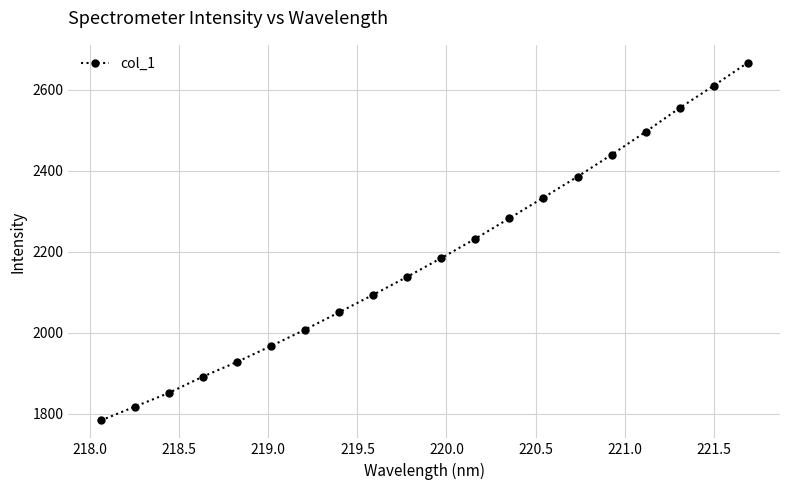

What is the difference between the second highest and minimum values?

826.0